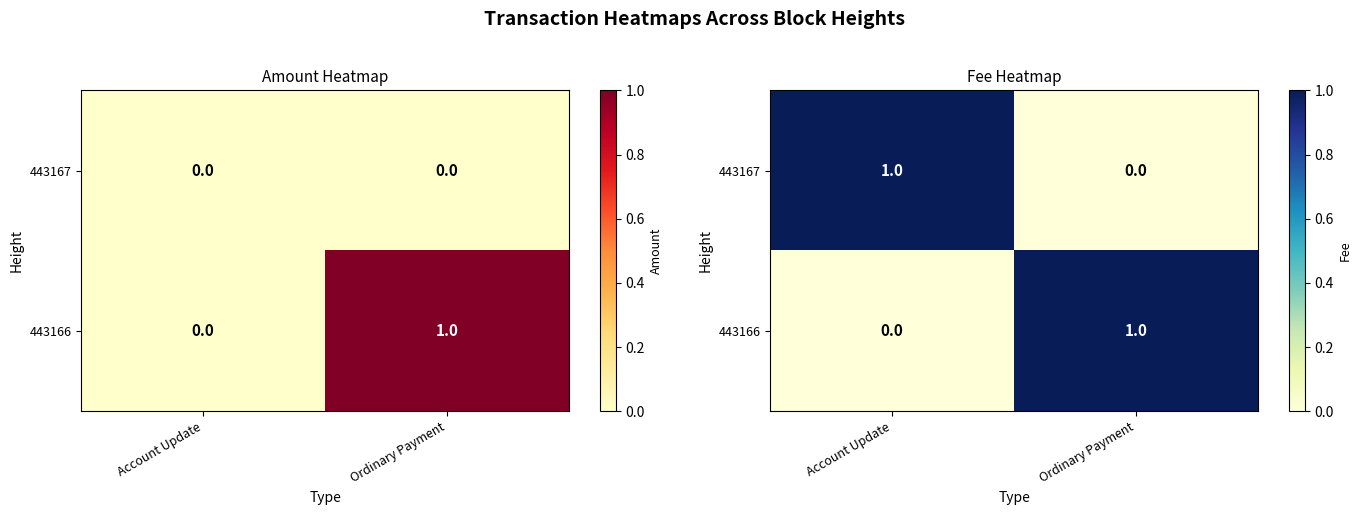

Between Ordinary Payment and Account Update, which is larger?

Account Update